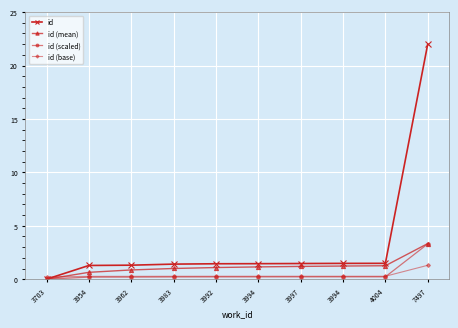

True or false: id (scaled) and id (mean) cross at least once.

False